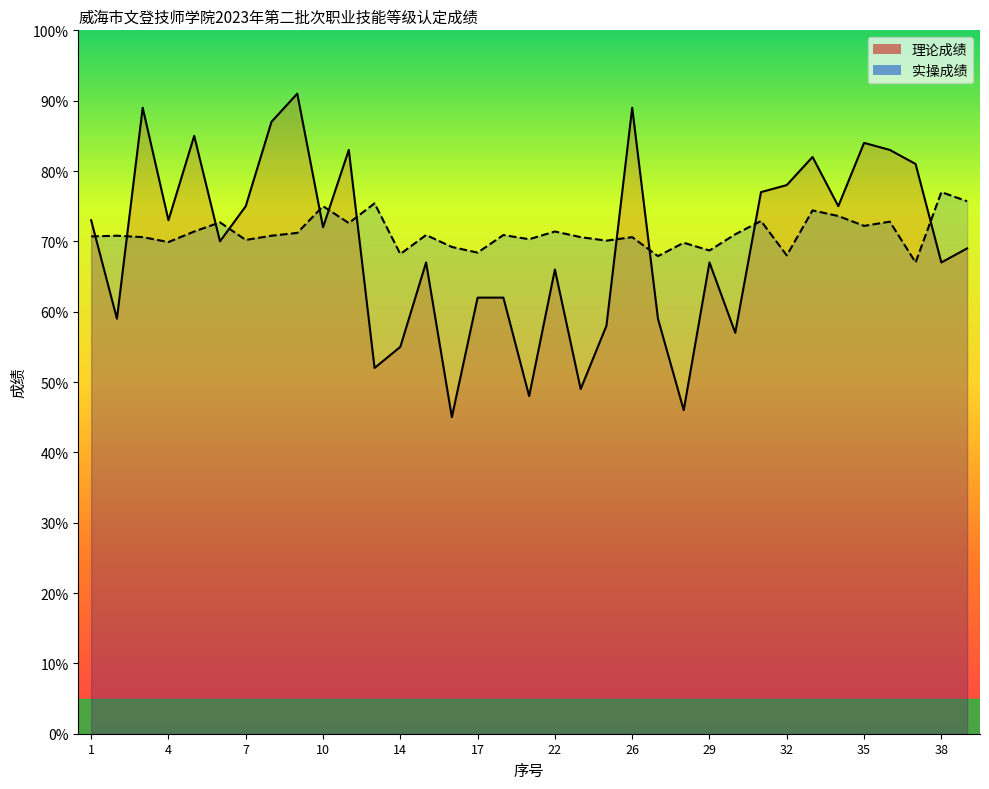

At which label is 实操成绩 closest to 72?

35